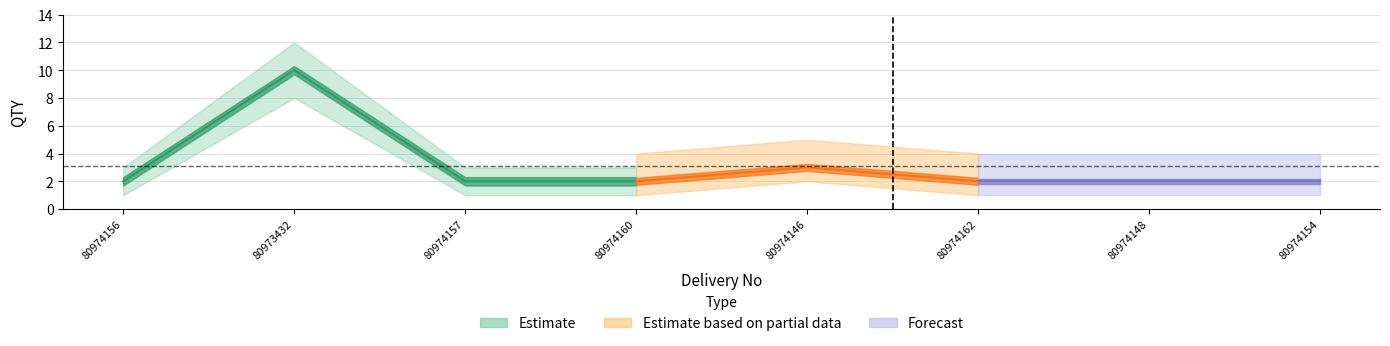

Which category has the highest value in the QTY_upper series?

80973432